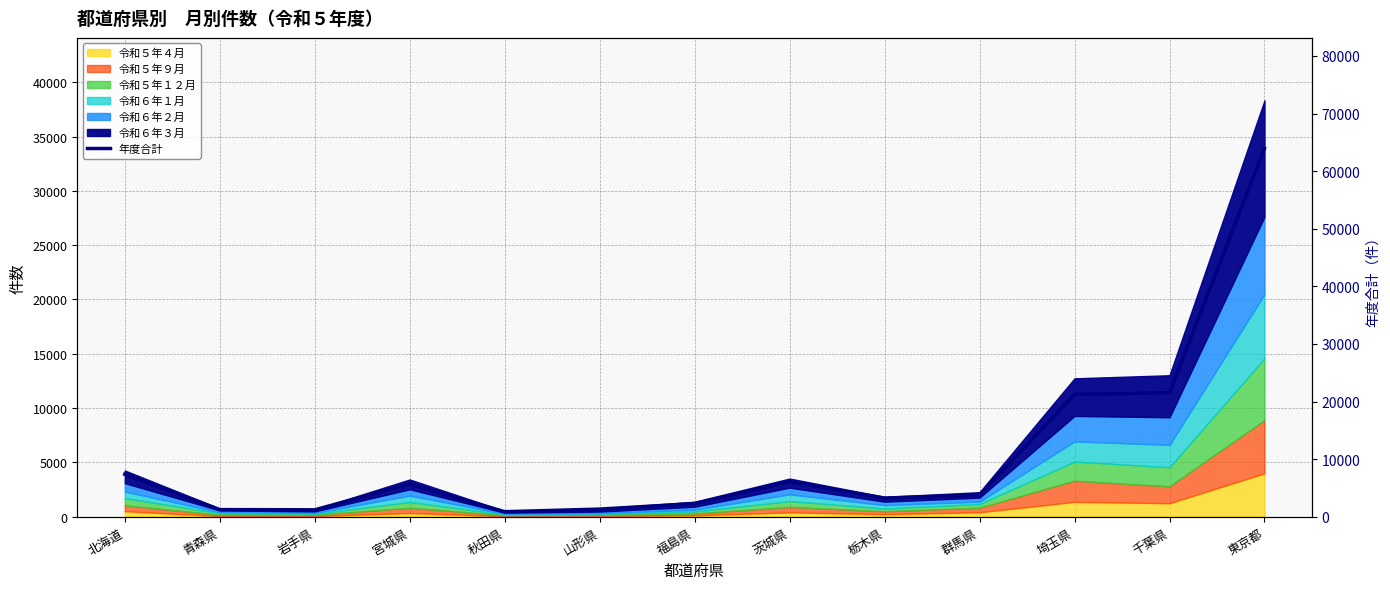

True or false: the data has more than 0 interior local peaks.

True